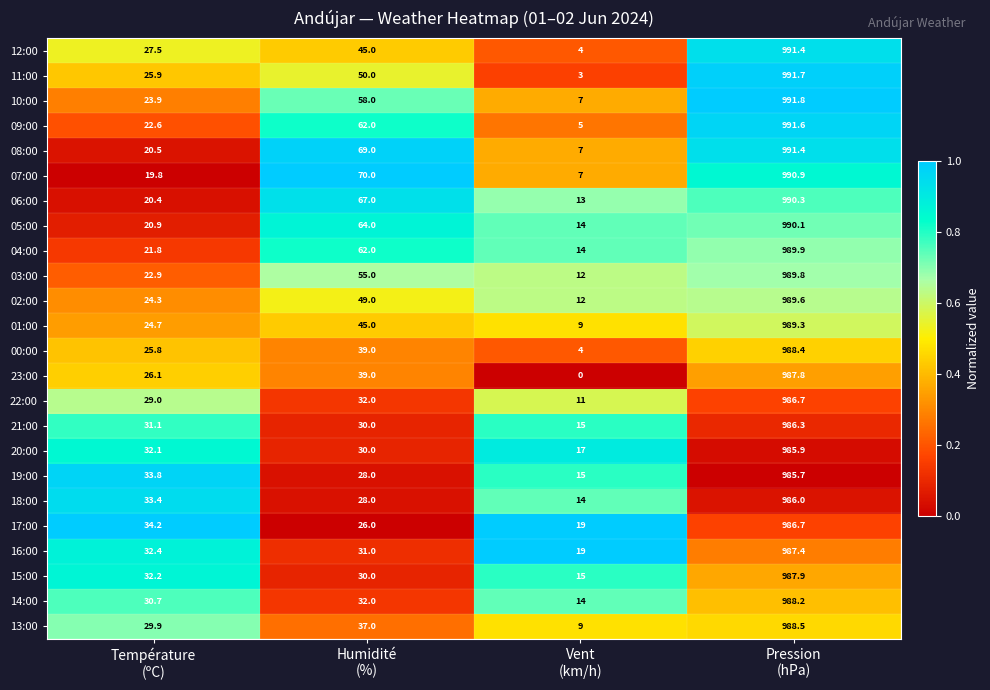

At which category does the chart reach its peak across all series?

Pression
(hPa)